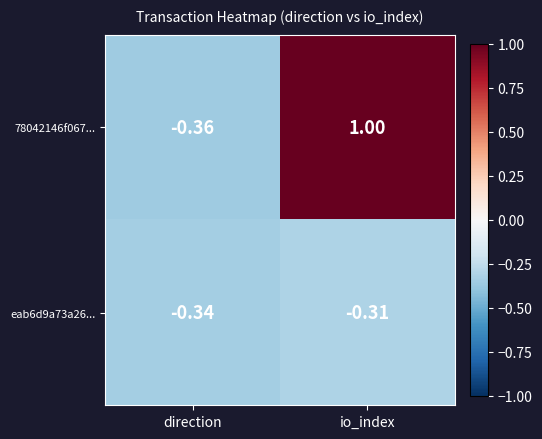

Where is eab6d9a73a26... nearest to the value 0?

io_index